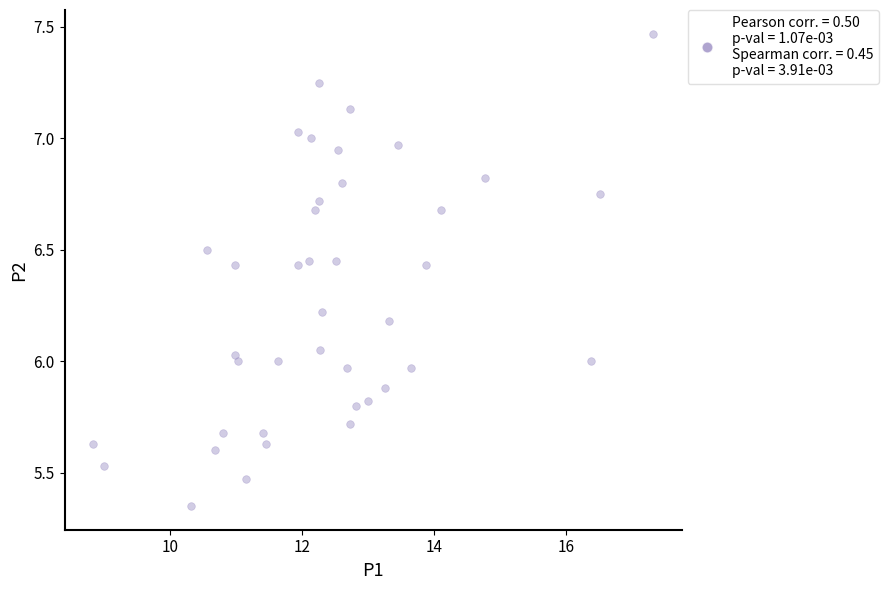

What is the range of Y values (max minus min)?

2.1